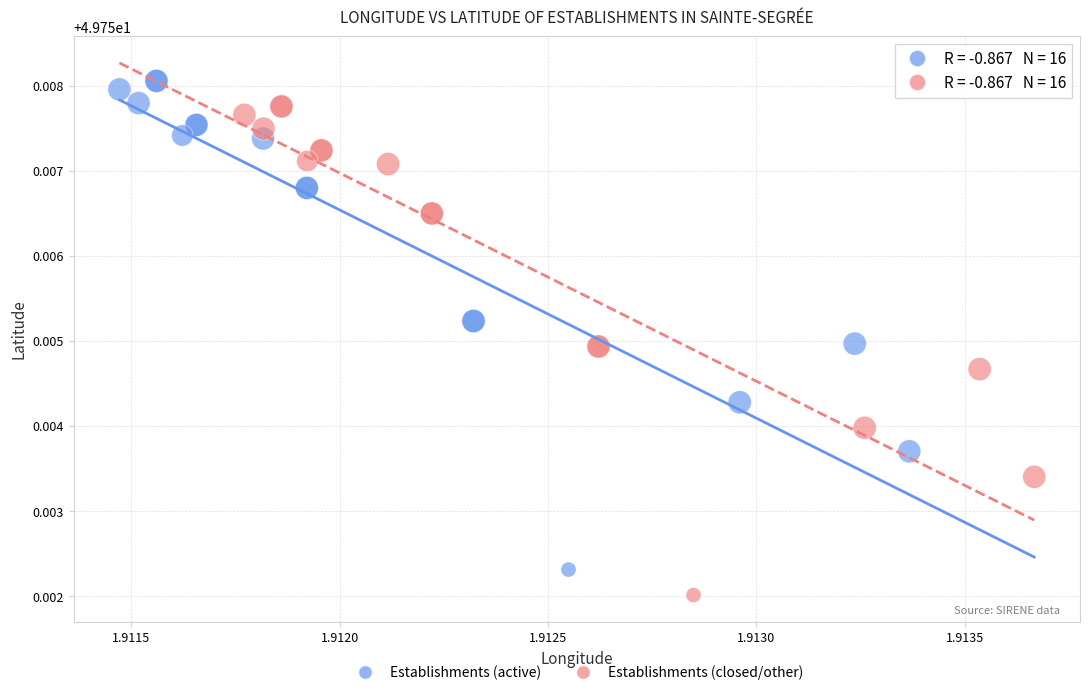

Which series contains the lowest Y value?

Establishments (closed/other)